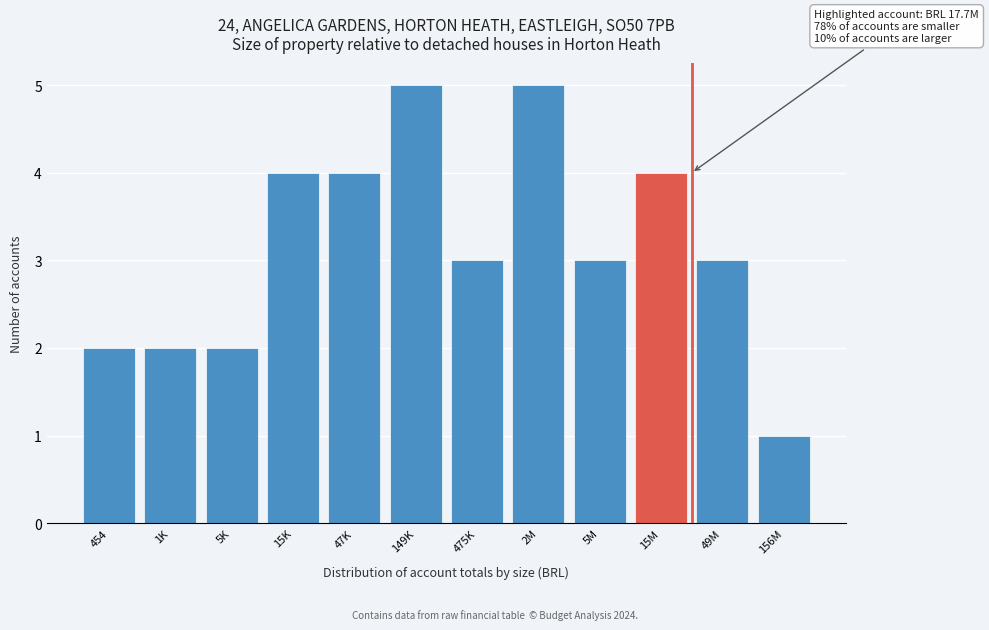

Reading right to left, what are all the values shown in this chart?

1	3	4	3	5	3	5	4	4	2	2	2